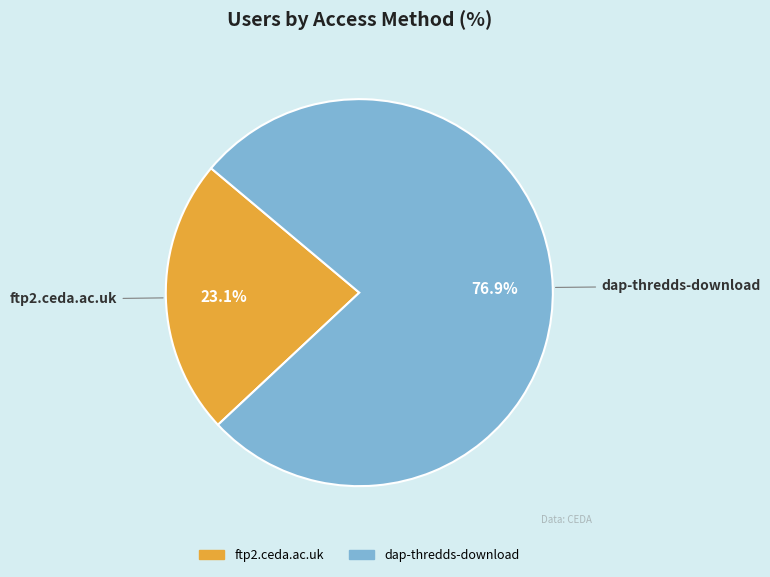

Is it true that ftp2.ceda.ac.uk is 31% of the pie?

False